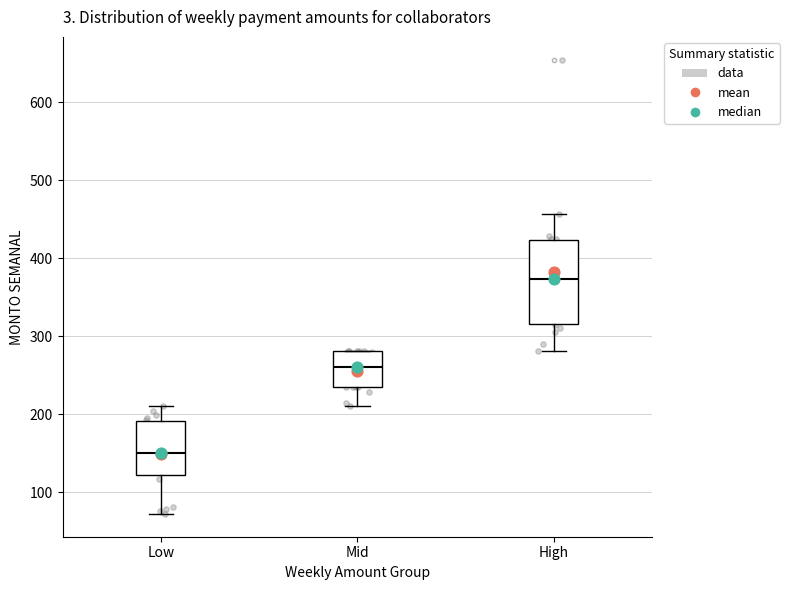

Reading left to right, transcribe this box plot: for each box, give where its median line is, the range the box spans, and where its two whiskers end, as read against the y-axis. The values are not printed on the chart, so give them approximately, as read against the axis.

Low: median 150, box 120 to 190, whiskers 70 to 210
Mid: median 260, box 230 to 280, whiskers 210 to 280
High: median 370, box 320 to 420, whiskers 280 to 460